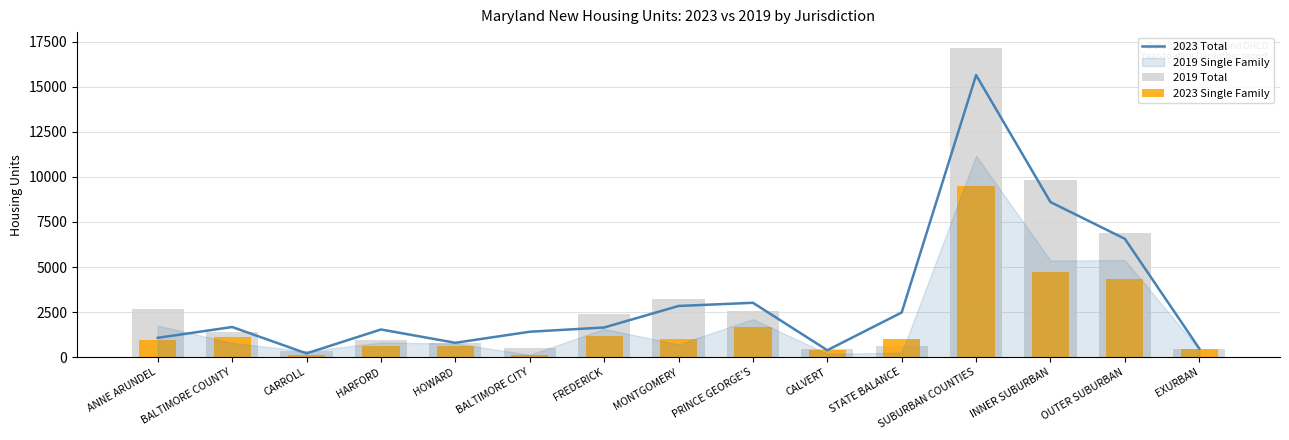

Which has a higher value, BALTIMORE COUNTY or BALTIMORE CITY?

BALTIMORE COUNTY